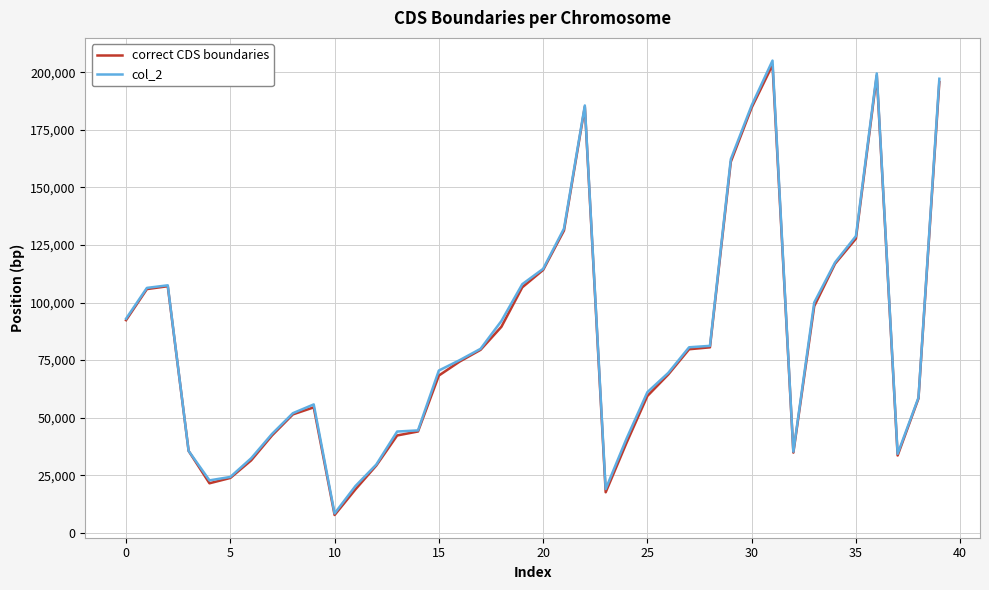

What is the label of the 22nd point from the right?

18